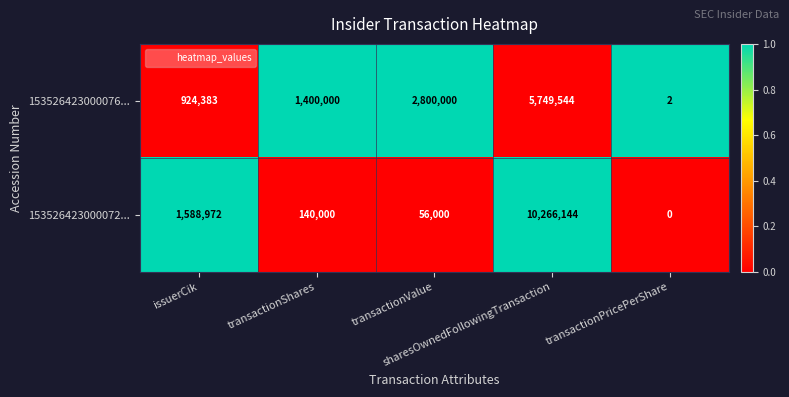

Which series has the widest spread of values?

153526423000072...